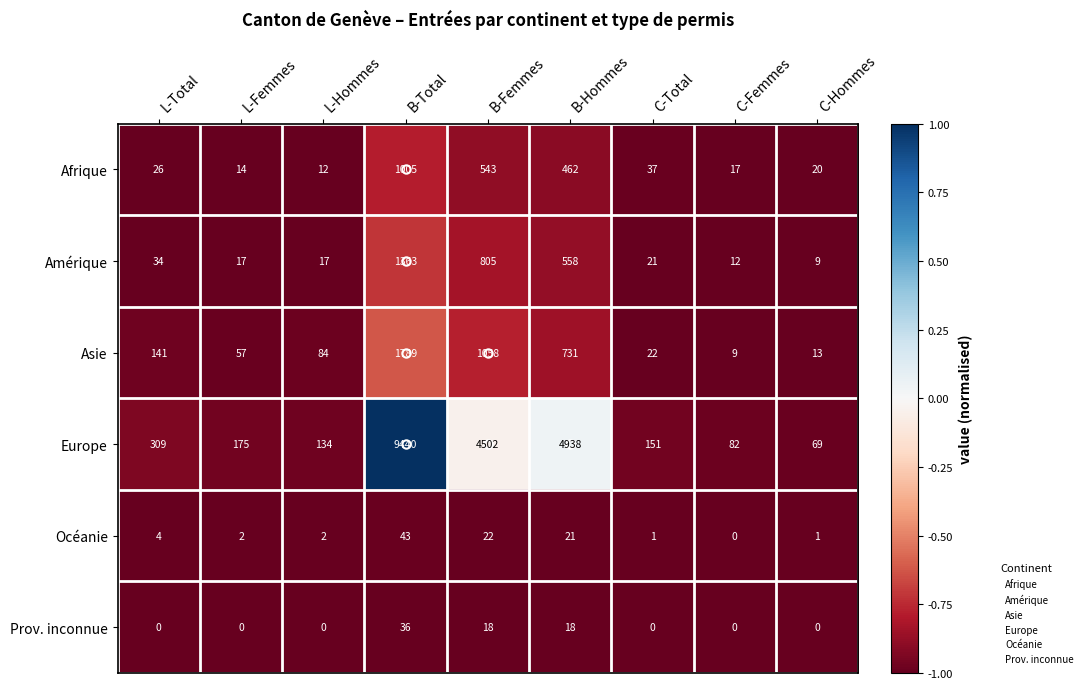

Count the number of categories in the chart.

9